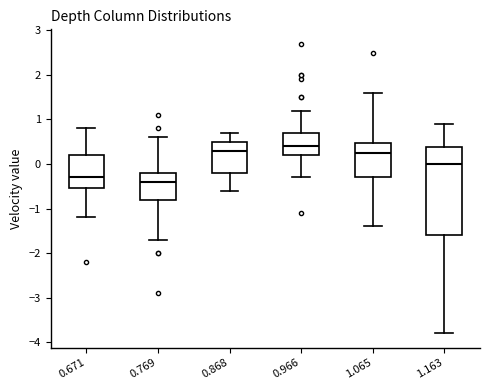

Reading left to right, read every box against the y-axis: the position of its median line, the range the box covers, and the ends of its whiskers. The values are not printed on the chart, so give them approximately, as read against the axis.

0.671: median -0.3, box -0.5 to 0.2, whiskers -1.2 to 0.8
0.769: median -0.4, box -0.8 to -0.2, whiskers -1.7 to 0.6
0.868: median 0.3, box -0.2 to 0.5, whiskers -0.6 to 0.7
0.966: median 0.4, box 0.2 to 0.7, whiskers -0.3 to 1.2
1.065: median 0.3, box -0.3 to 0.5, whiskers -1.4 to 1.6
1.163: median 0.0, box -1.6 to 0.4, whiskers -3.8 to 0.9